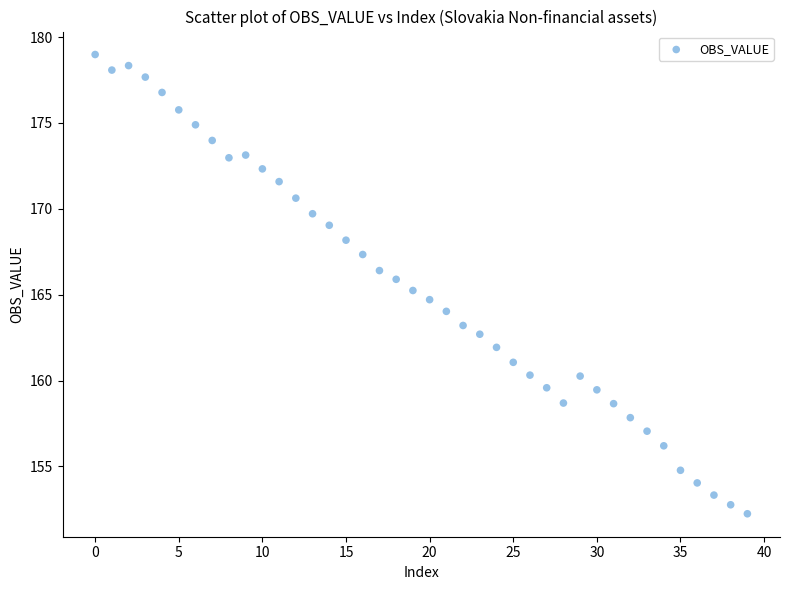

What is the range of Y values (max minus min)?

26.7